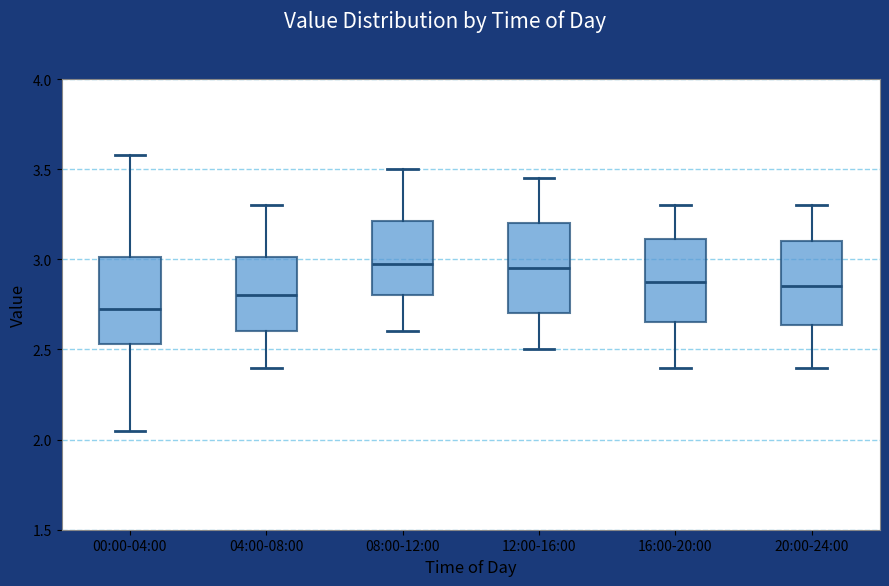

Which box has the lowest median line?

00:00-04:00